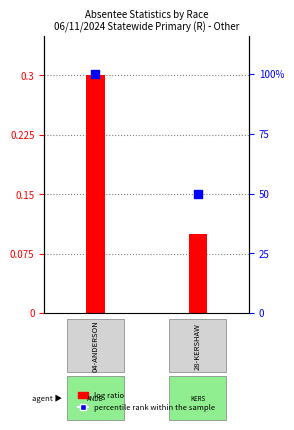

What are all the series names shown in the legend?

log ratio, percentile rank within the sample